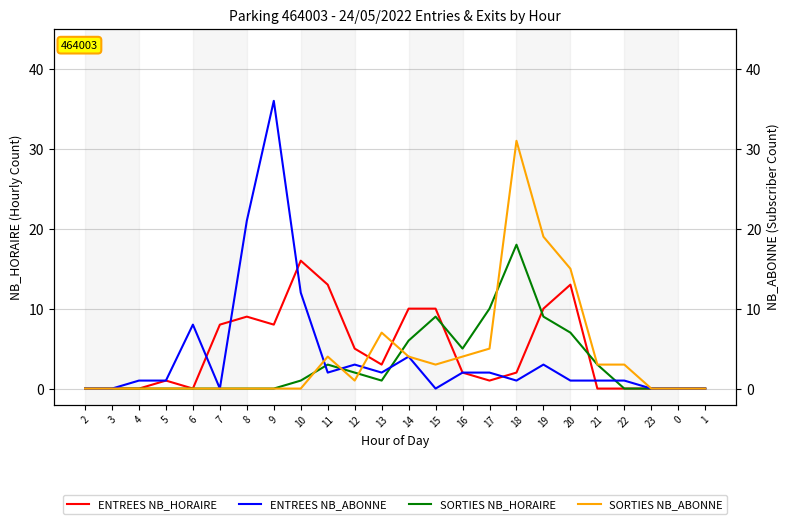

Which category has the lowest value across all series?

2